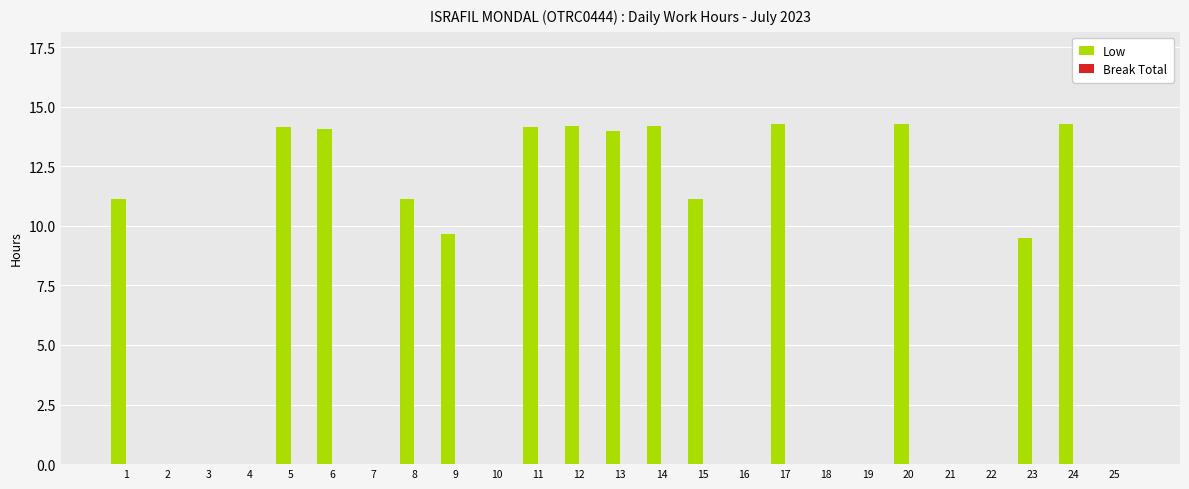

How many distinct data groups are displayed?

1